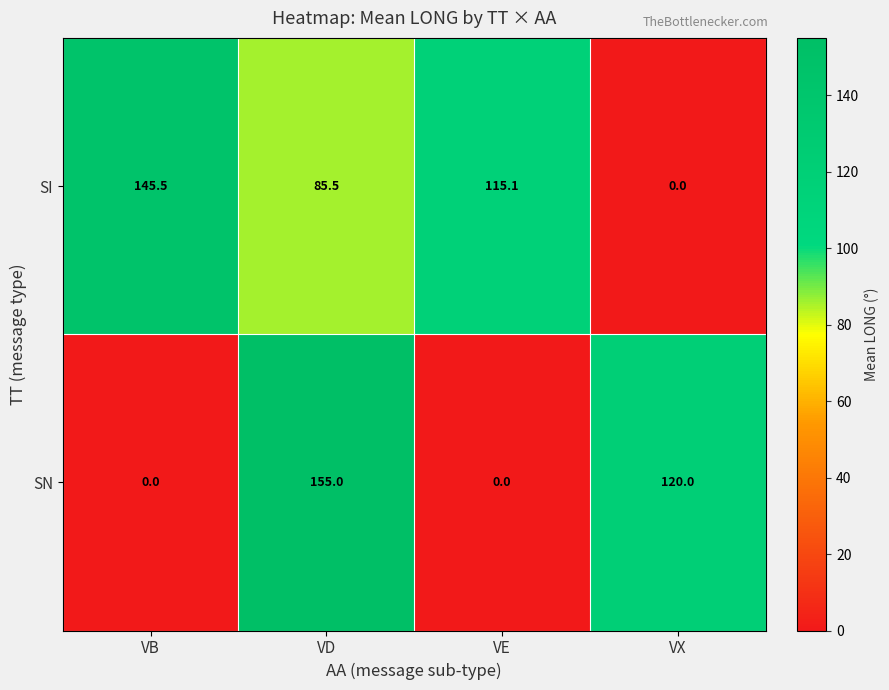

What is the greatest value displayed?

155.0